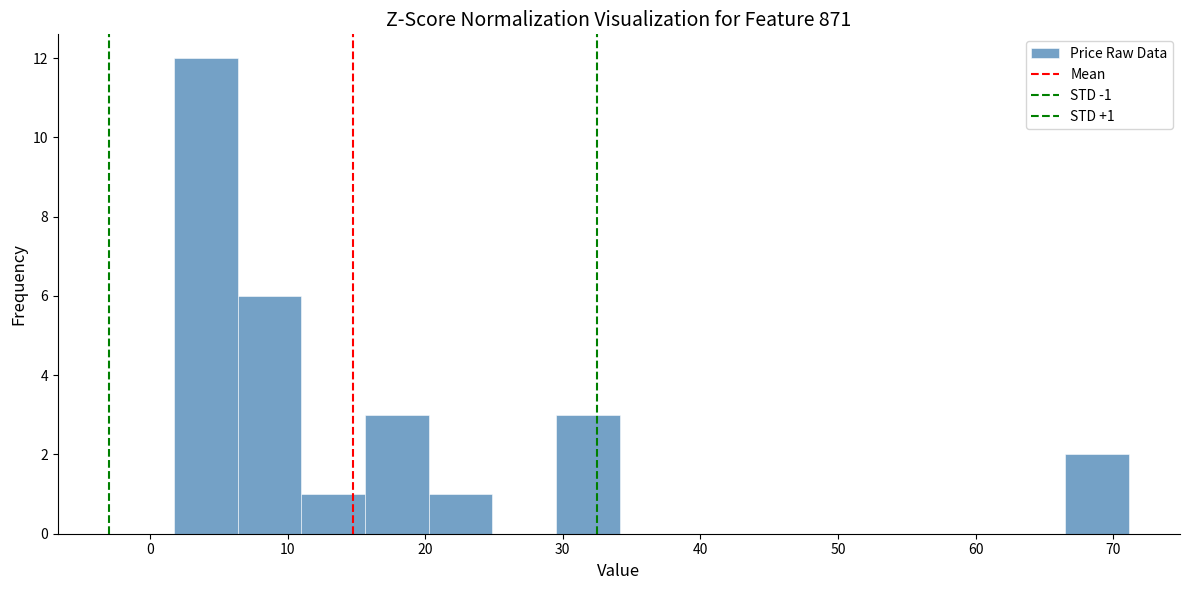

Which range on the x-axis has the tallest bar?

2 to 6